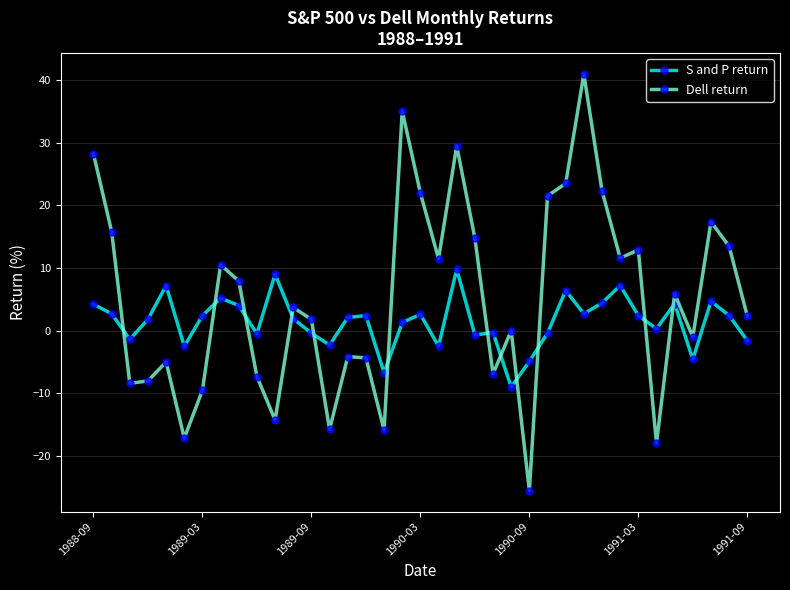

What is the minimum value shown in the chart?

-25.6